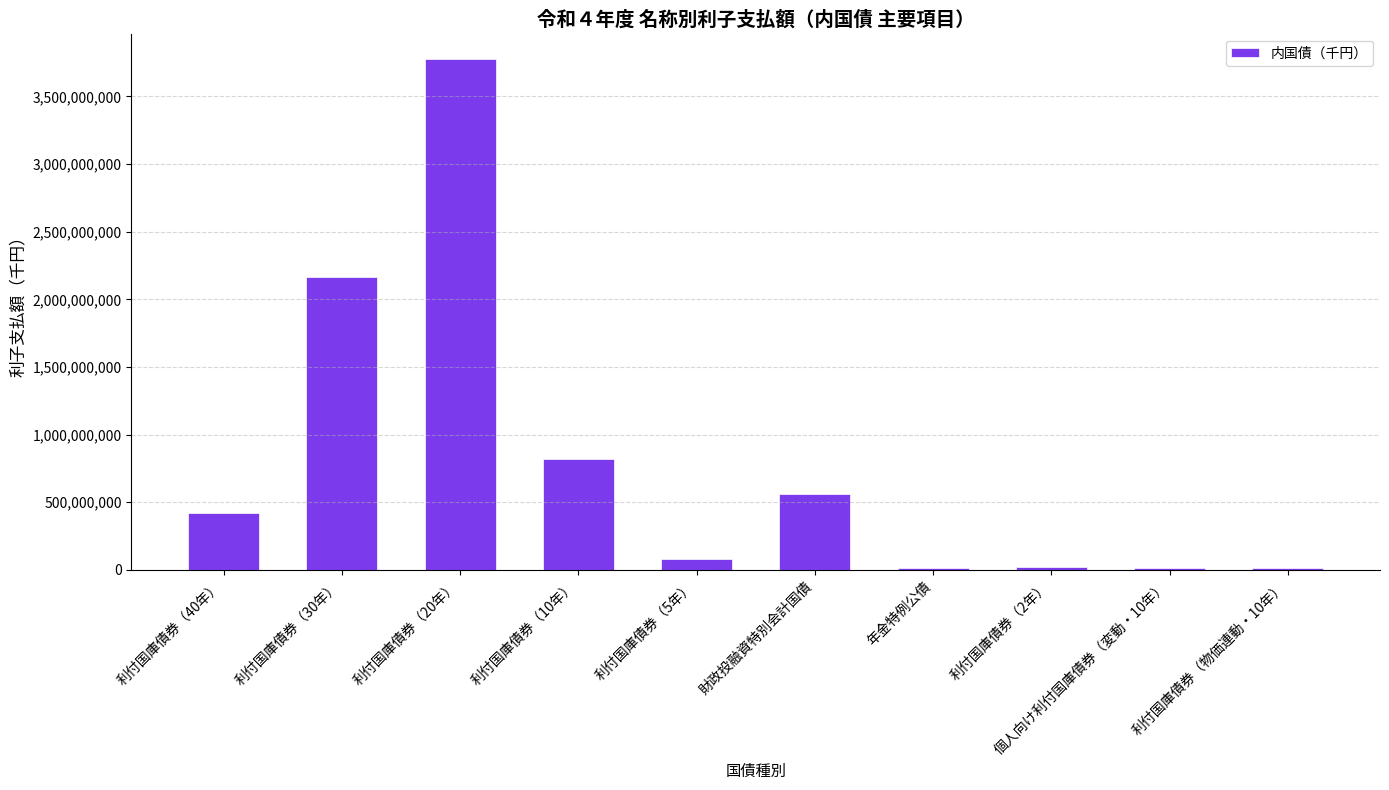

Between 利付国庫債券（5年） and 利付国庫債券（40年）, which is larger?

利付国庫債券（40年）